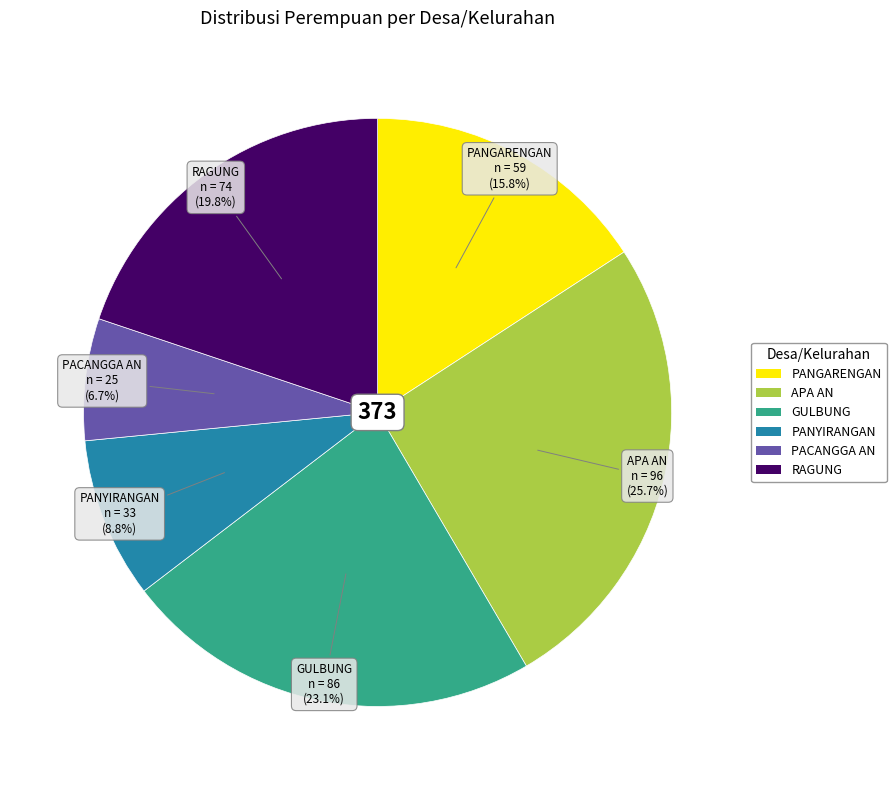

Count the number of slices in the pie.

6